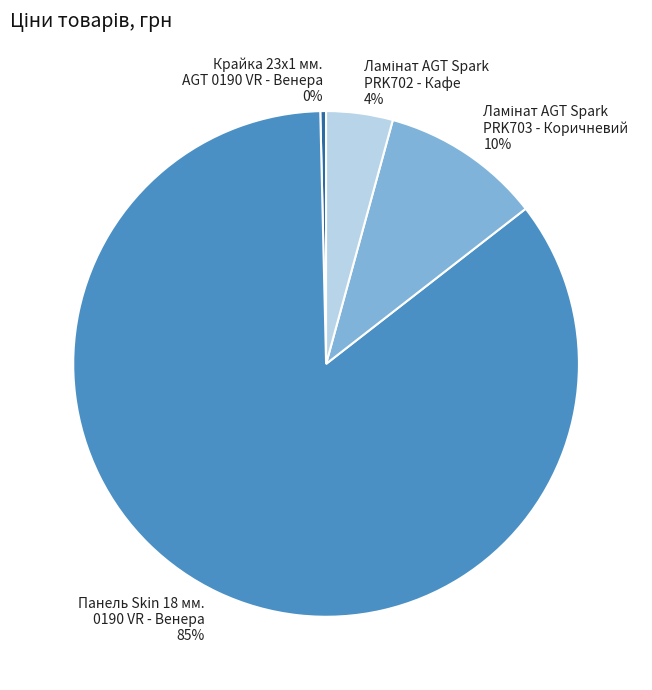

Is Панель Skin 18 мм. 0190 VR - Венера the majority of the pie?

Yes